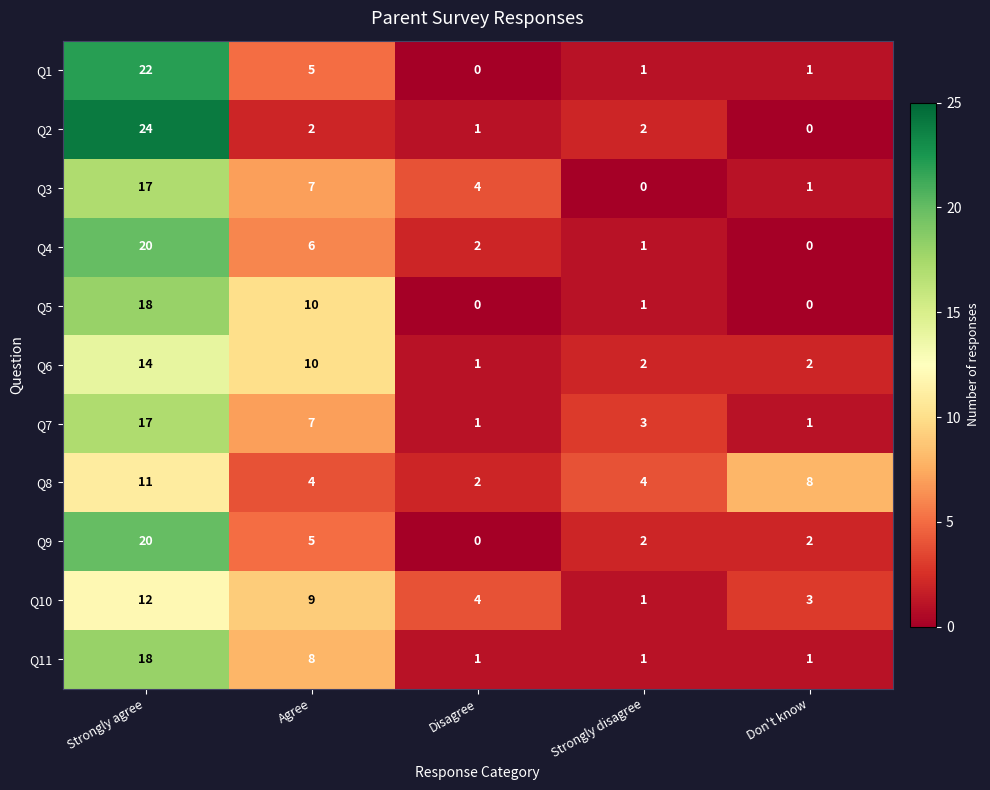

Which series has the largest range (max minus min)?

Q2